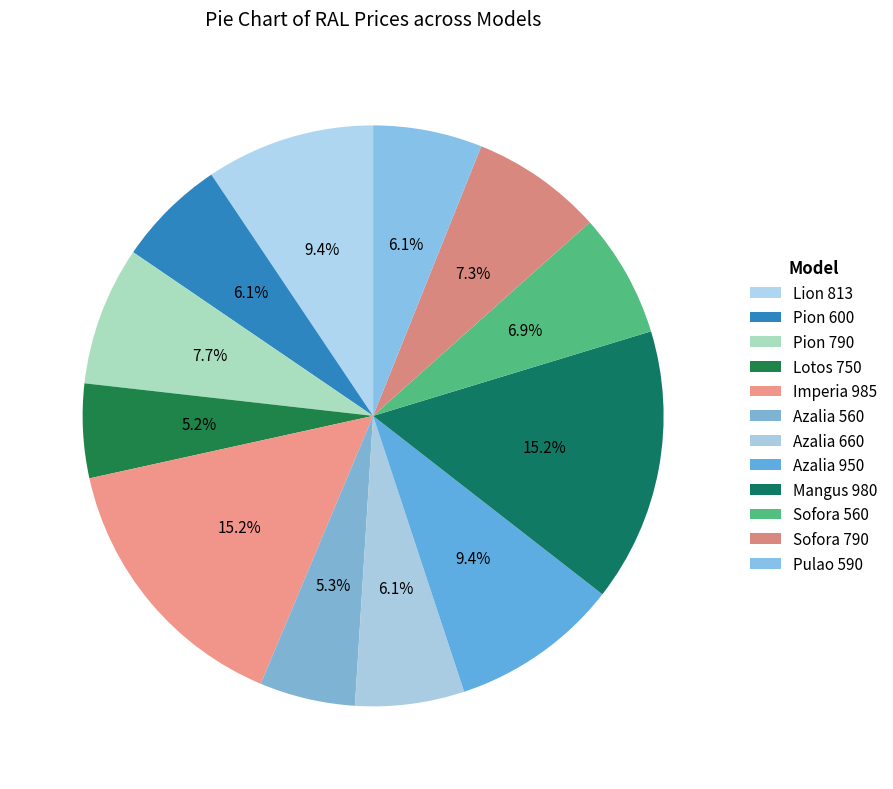

To the nearest percent, what is the combined percentage of Azalia 560 and Lotos 750?

11%